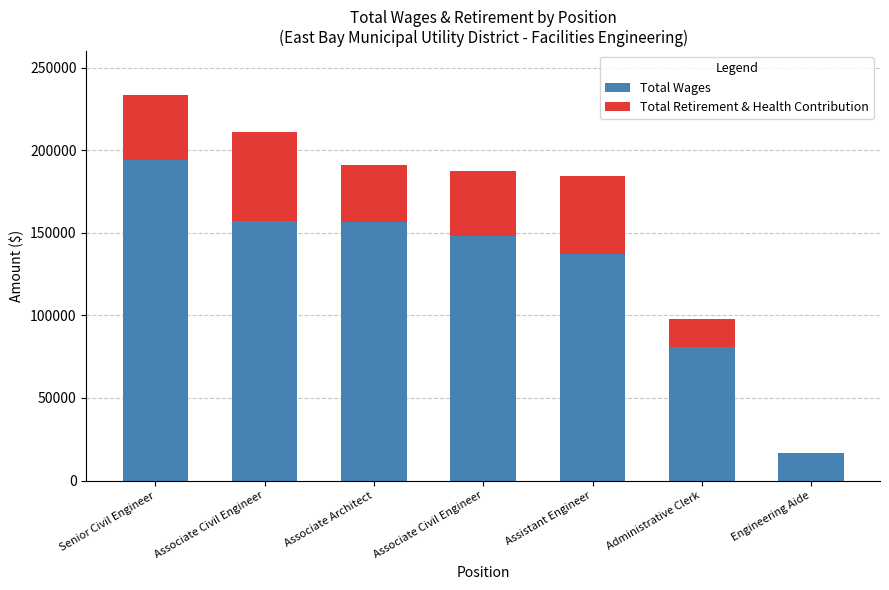

How many series are shown in this chart?

2